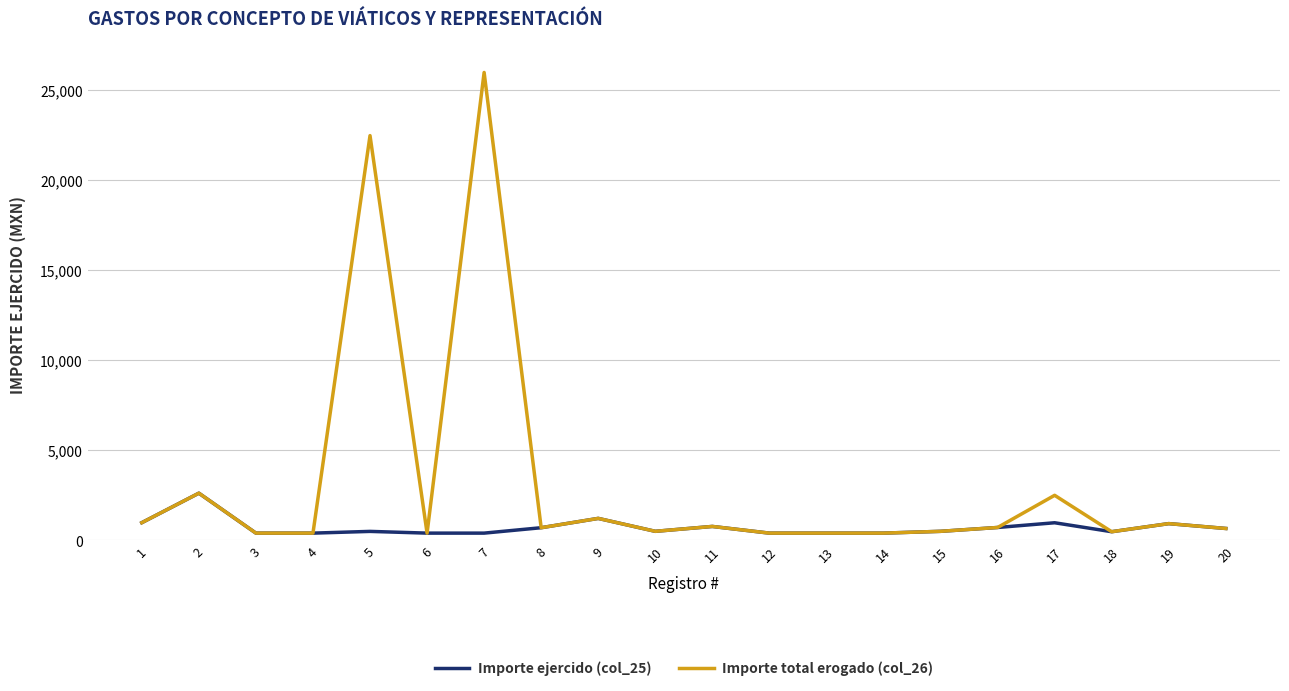

Which series has the largest range (max minus min)?

Importe total erogado (col_26)